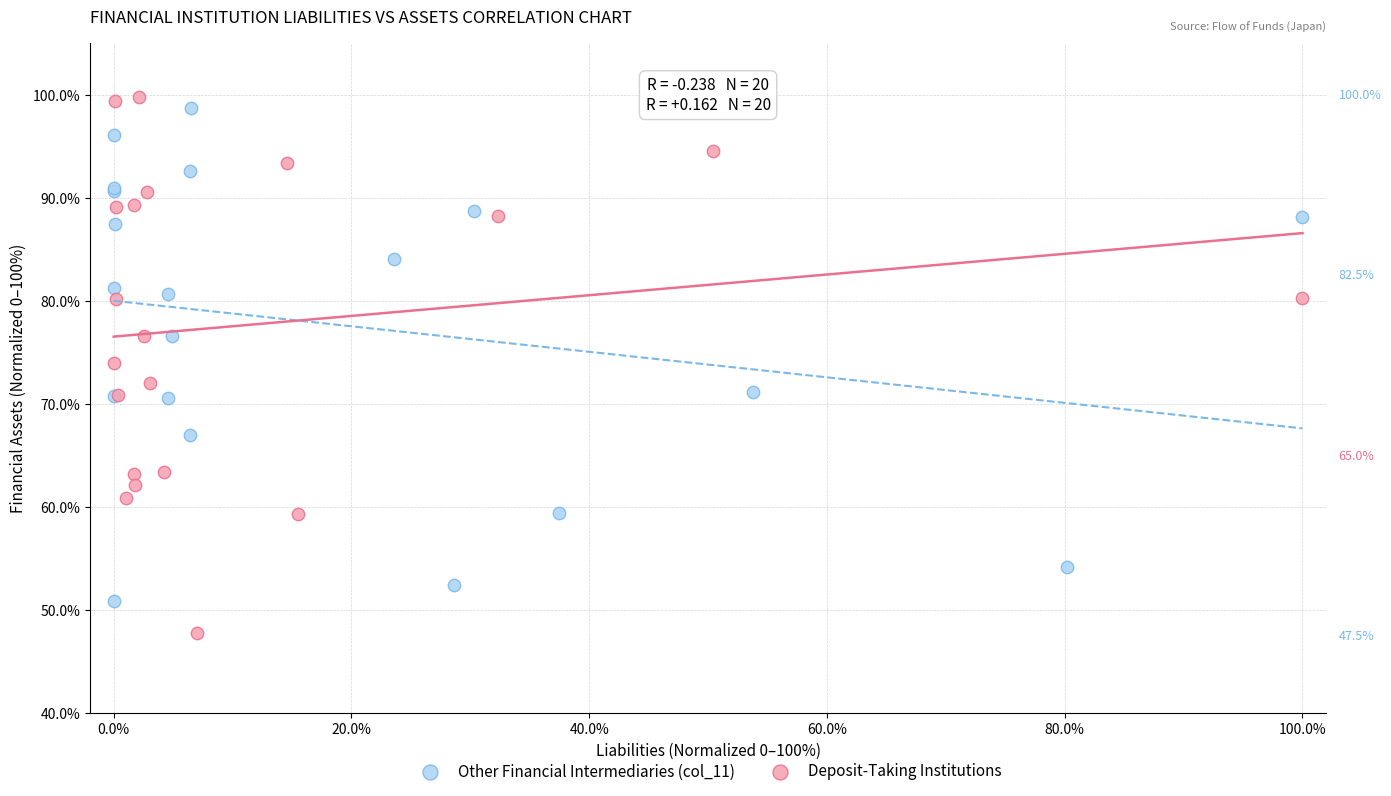

Which series reaches the minimum Y coordinate?

Deposit-Taking Institutions